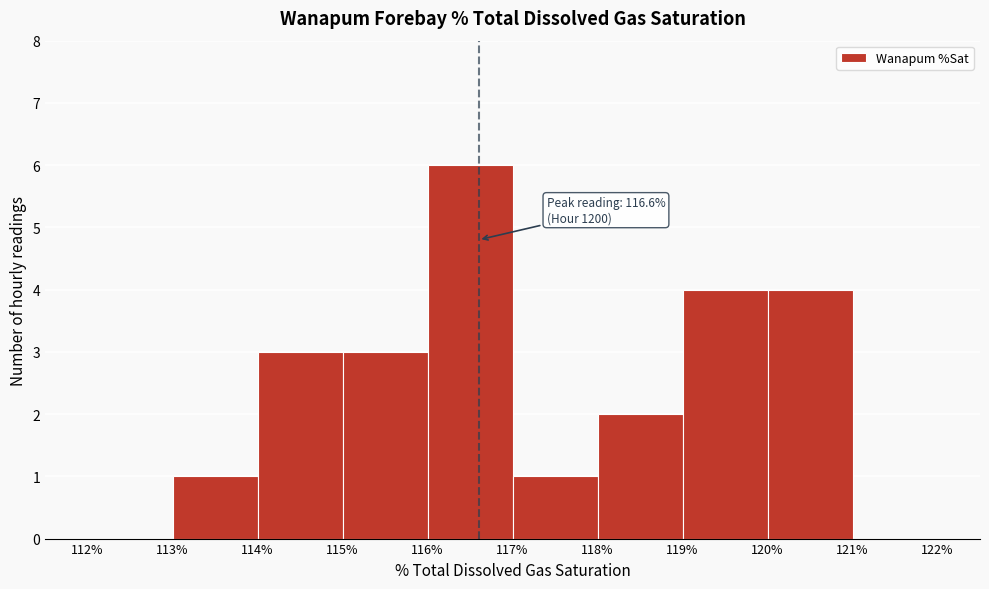

Over which range of the x-axis is the bar tallest?

116% to 117%